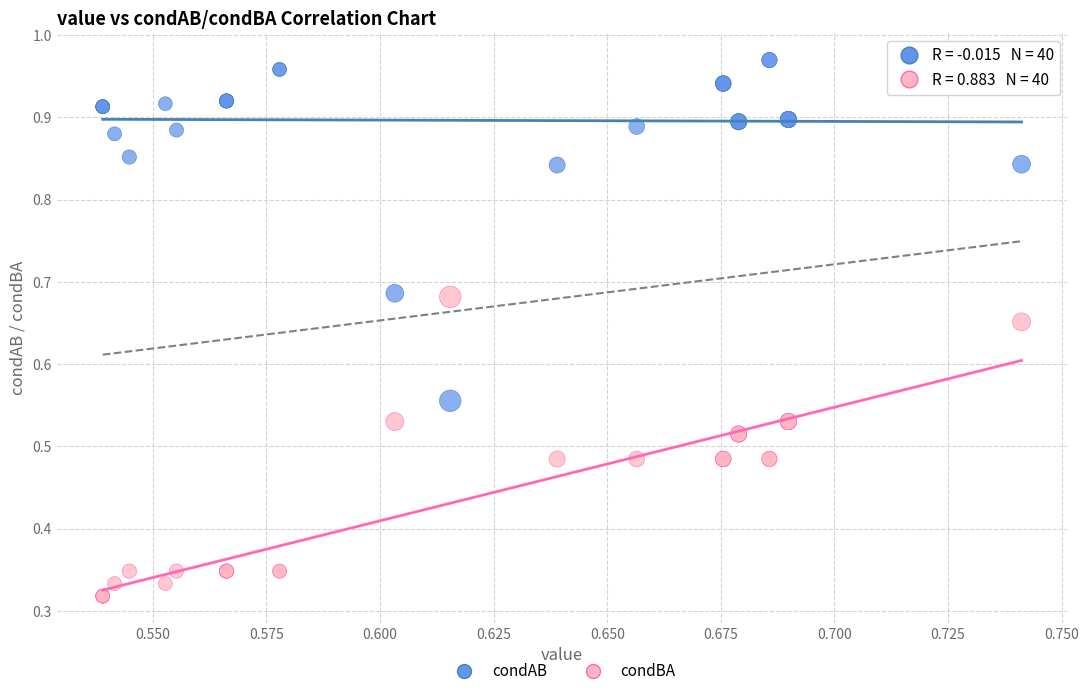

Which series has the largest Y range (max minus min)?

condAB